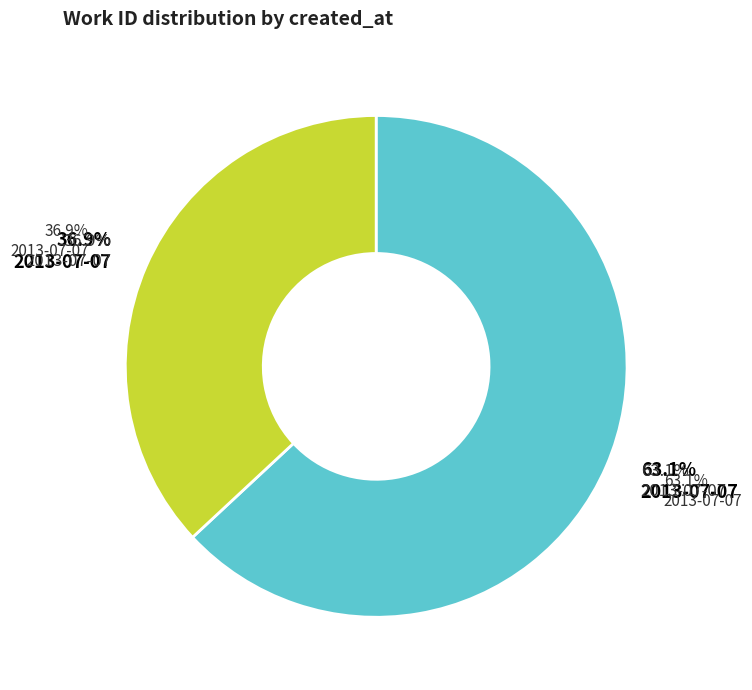

The 2013-07-07 19:52:17 UTC slice represents 49% of the pie. True or false?

False